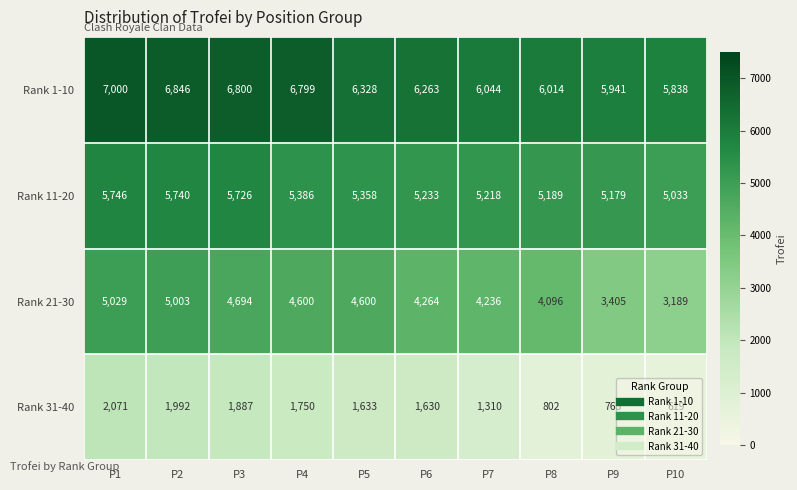

At how many categories does at least one series exceed 4132?

10